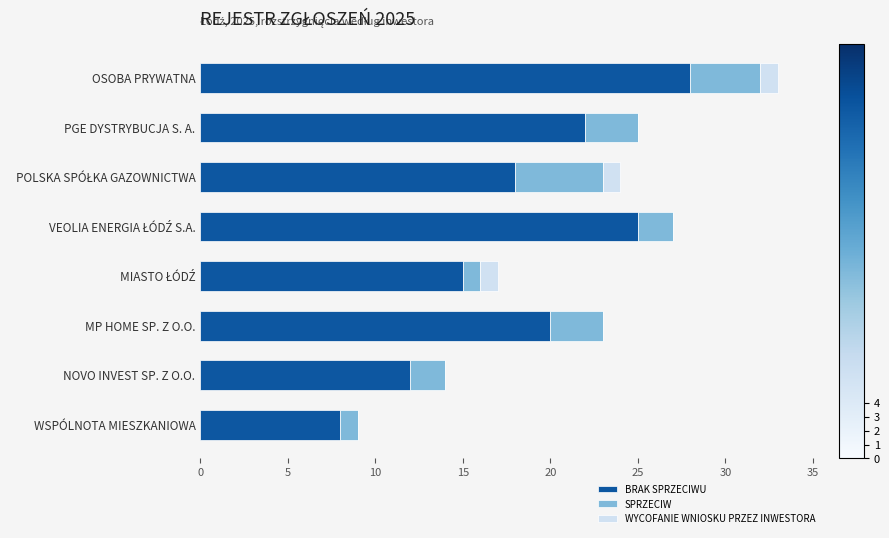

How many categories are shown in the chart?

8